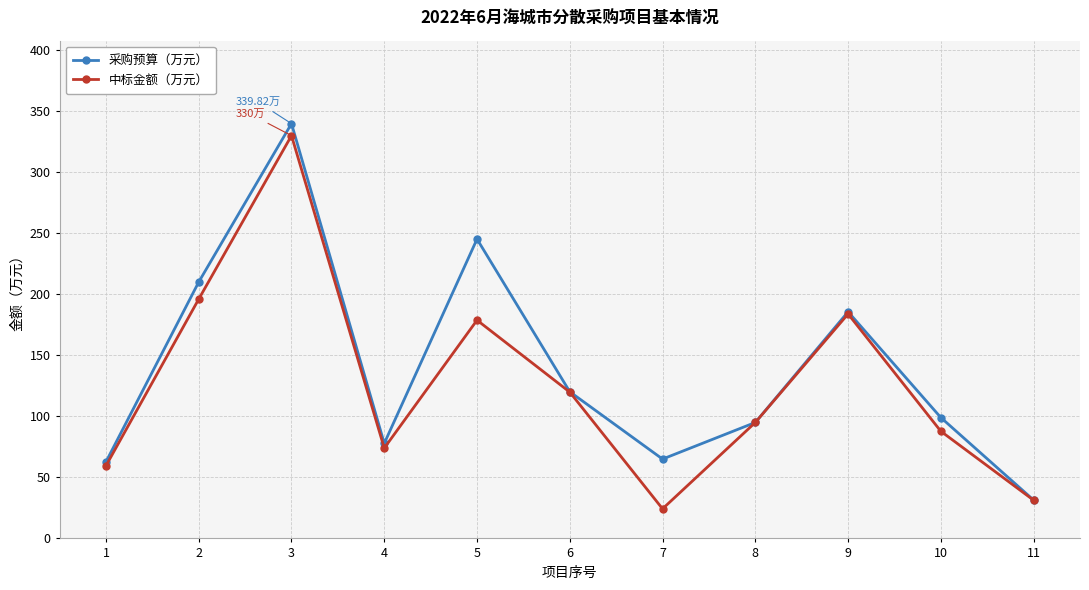

What is the approximate value of 中标金额（万元） at 3?

330.0